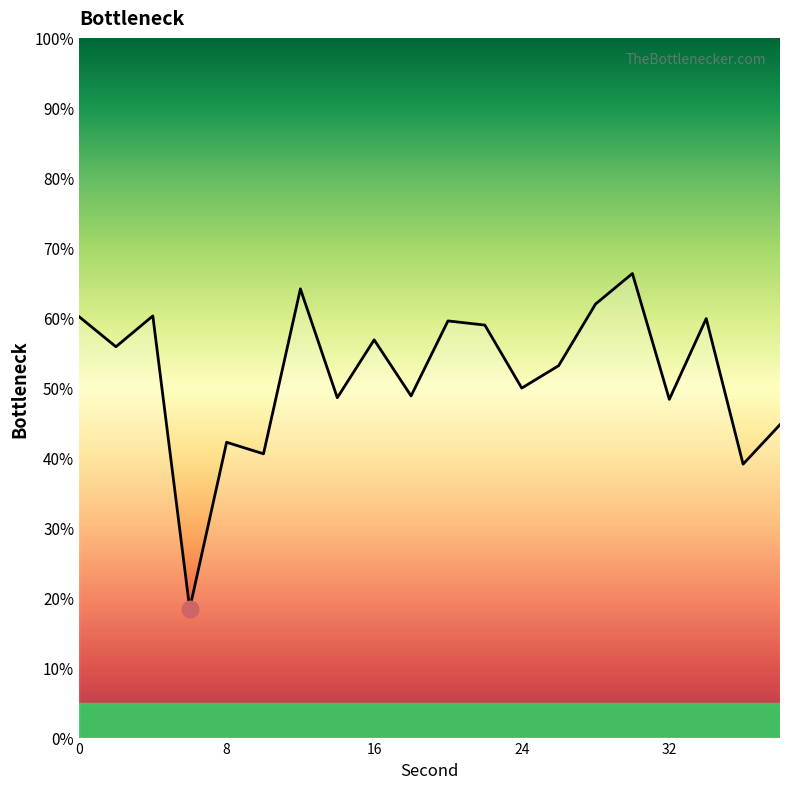

Does the chart have visible grid lines?

No